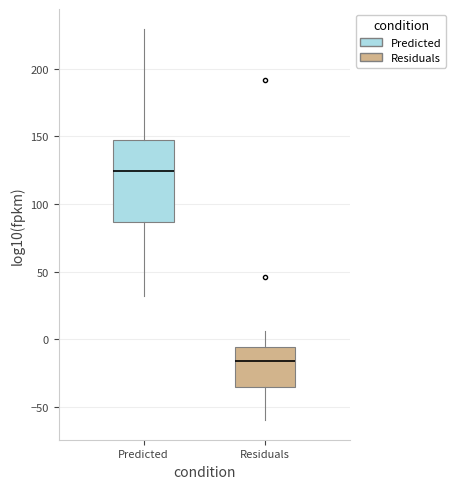

Which box is the tallest, from its lower edge to its upper edge?

Predicted